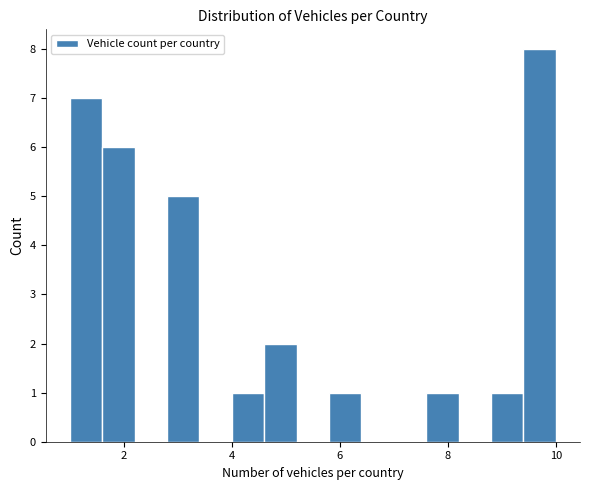

Around what value on the x-axis is the tallest bar? Give the approximate position of its centre, as read against the axis.

9.8